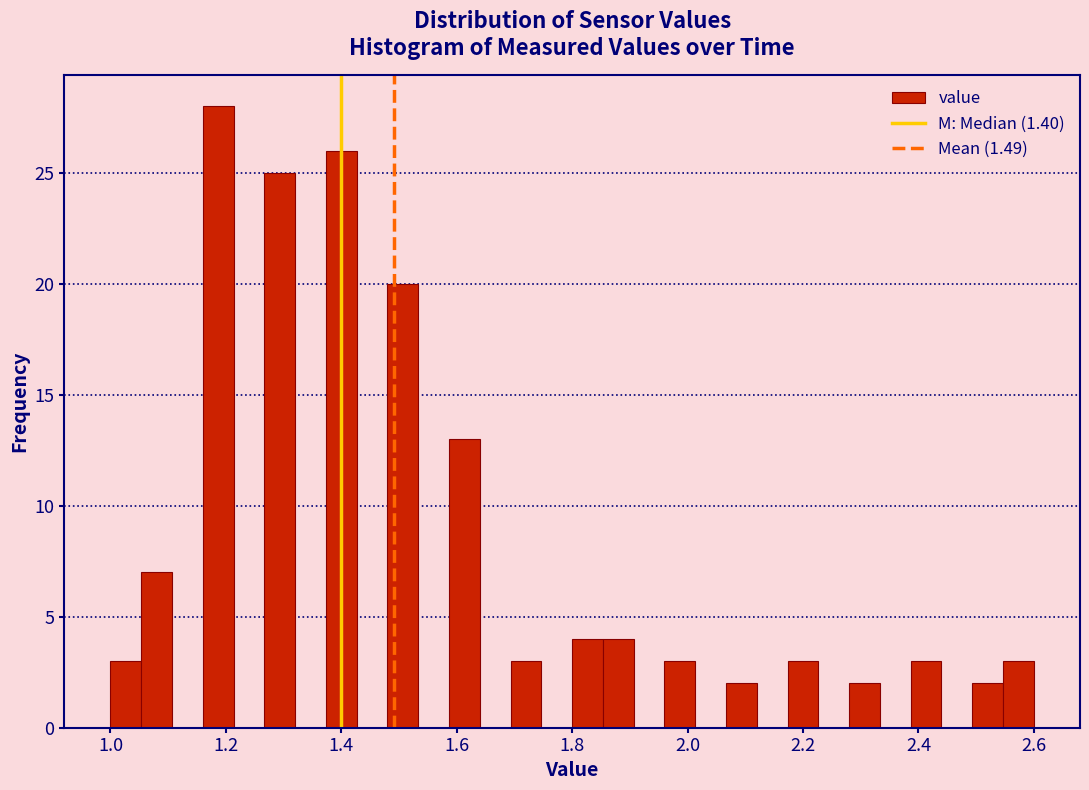

Around what value on the x-axis is the tallest bar? Give the approximate position of its centre, as read against the axis.

1.18